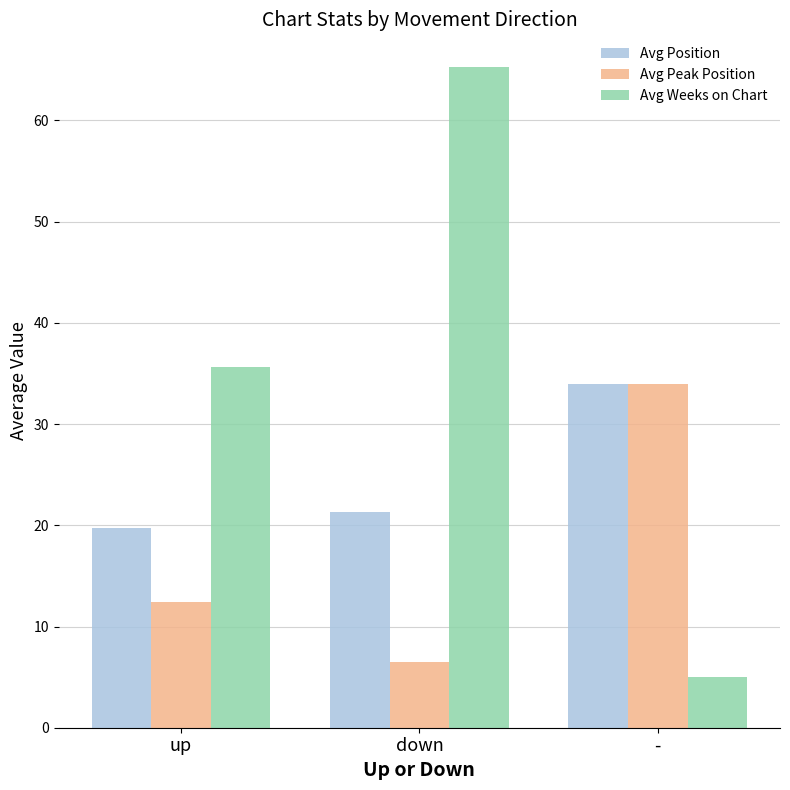

How many data points in Avg Peak Position are above 12?

2